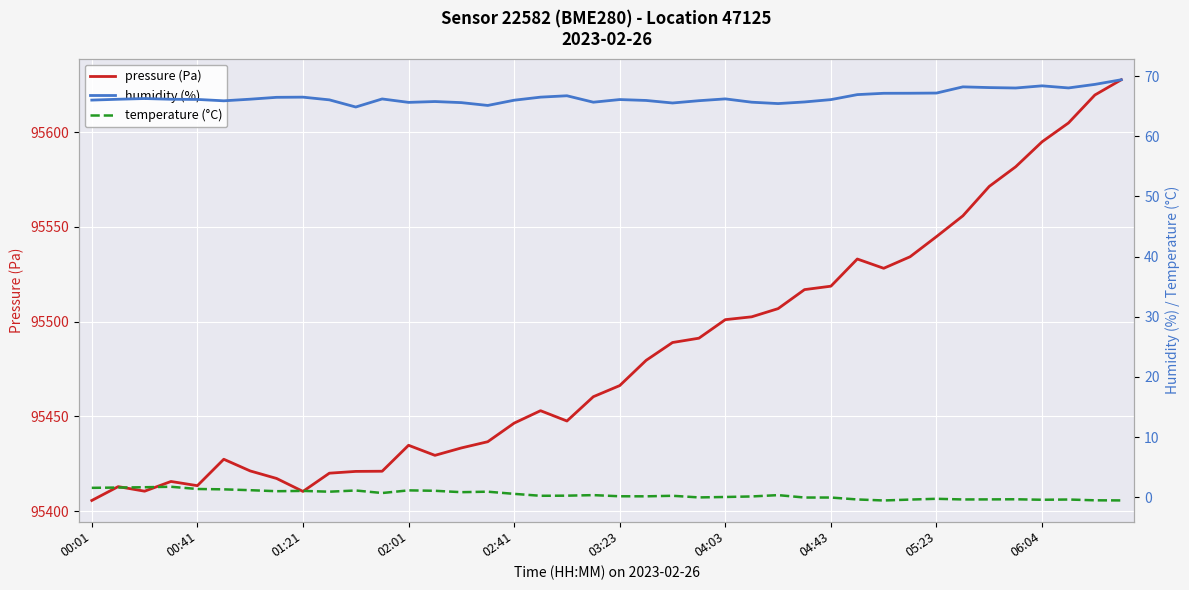

Reading left to right, list all the values displayed in this chart.

pressure (Pa): 95405.7	95413.0	95410.6	95415.7	95413.5	95427.4	95421.2	95417.3	95410.4	95420.1	95421.0	95421.1	95434.8	95429.5	95433.4	95436.7	95446.5	95453.0	95447.6	95460.4	95466.3	95479.6	95489.0	95491.3	95501.1	95502.6	95506.9	95516.9	95518.7	95533.1	95528.2	95534.2	95544.9	95555.8	95571.4	95581.7	95594.9	95604.8	95619.6	95627.6
humidity (%): 66.0	66.1	66.3	66.1	66.1	65.9	66.2	66.5	66.5	66.0	64.8	66.2	65.6	65.8	65.6	65.1	66.0	66.5	66.7	65.7	66.1	65.9	65.5	65.9	66.2	65.7	65.4	65.7	66.1	66.9	67.1	67.1	67.2	68.2	68.1	68.0	68.4	68.0	68.6	69.4
temperature (°C): 1.6	1.6	1.7	1.7	1.4	1.3	1.2	1.0	1.1	0.9	1.1	0.7	1.1	1.1	0.8	0.9	0.6	0.2	0.3	0.3	0.2	0.1	0.2	-0.0	0.0	0.1	0.3	-0.1	-0.1	-0.4	-0.5	-0.4	-0.3	-0.4	-0.4	-0.3	-0.4	-0.4	-0.5	-0.5